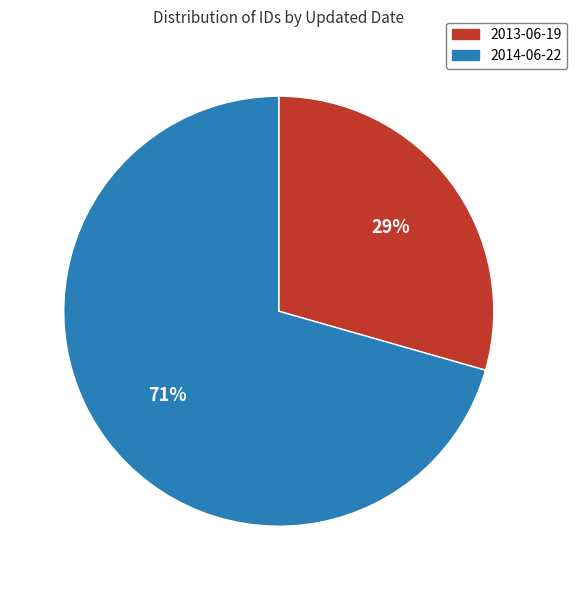

What is the ratio of the value at 2013-06-19 to the value at 2014-06-22?

0.4